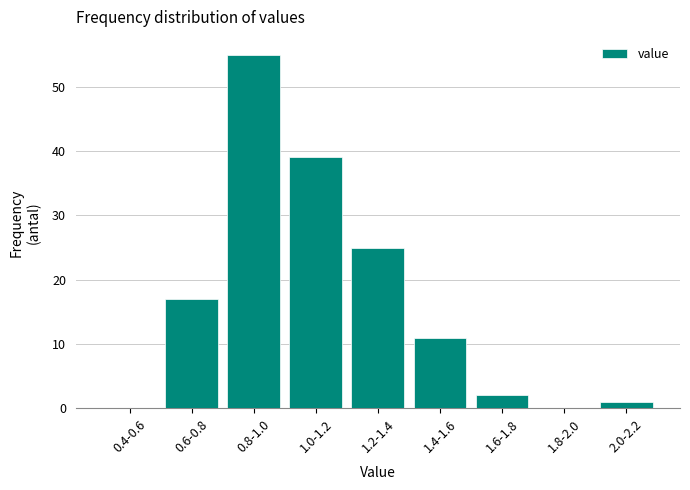

Reading right to left, list all the values displayed in this chart.

2.0-2.2=1	1.8-2.0=0	1.6-1.8=2	1.4-1.6=11	1.2-1.4=25	1.0-1.2=39	0.8-1.0=55	0.6-0.8=17	0.4-0.6=0